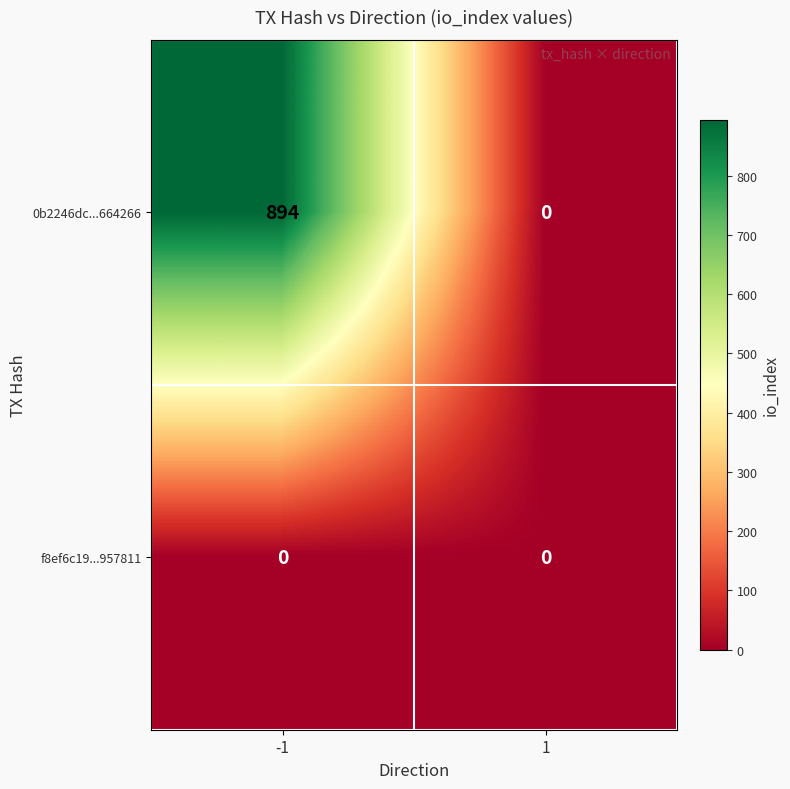

At which category does the chart reach its peak across all series?

-1